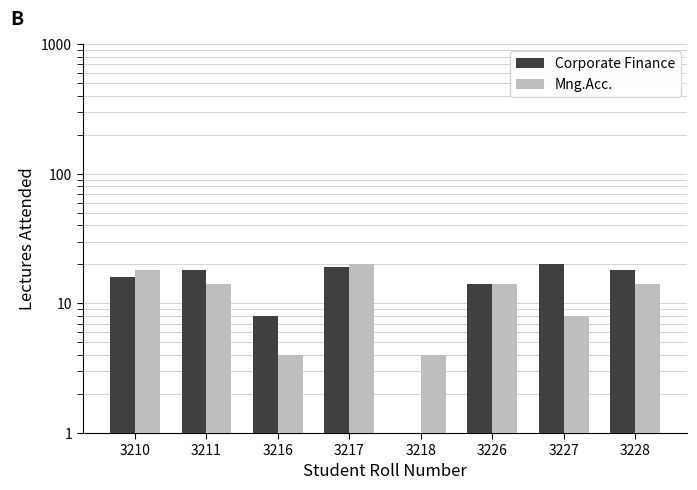

What is the approximate value of Mng.Acc. at 3210?

18